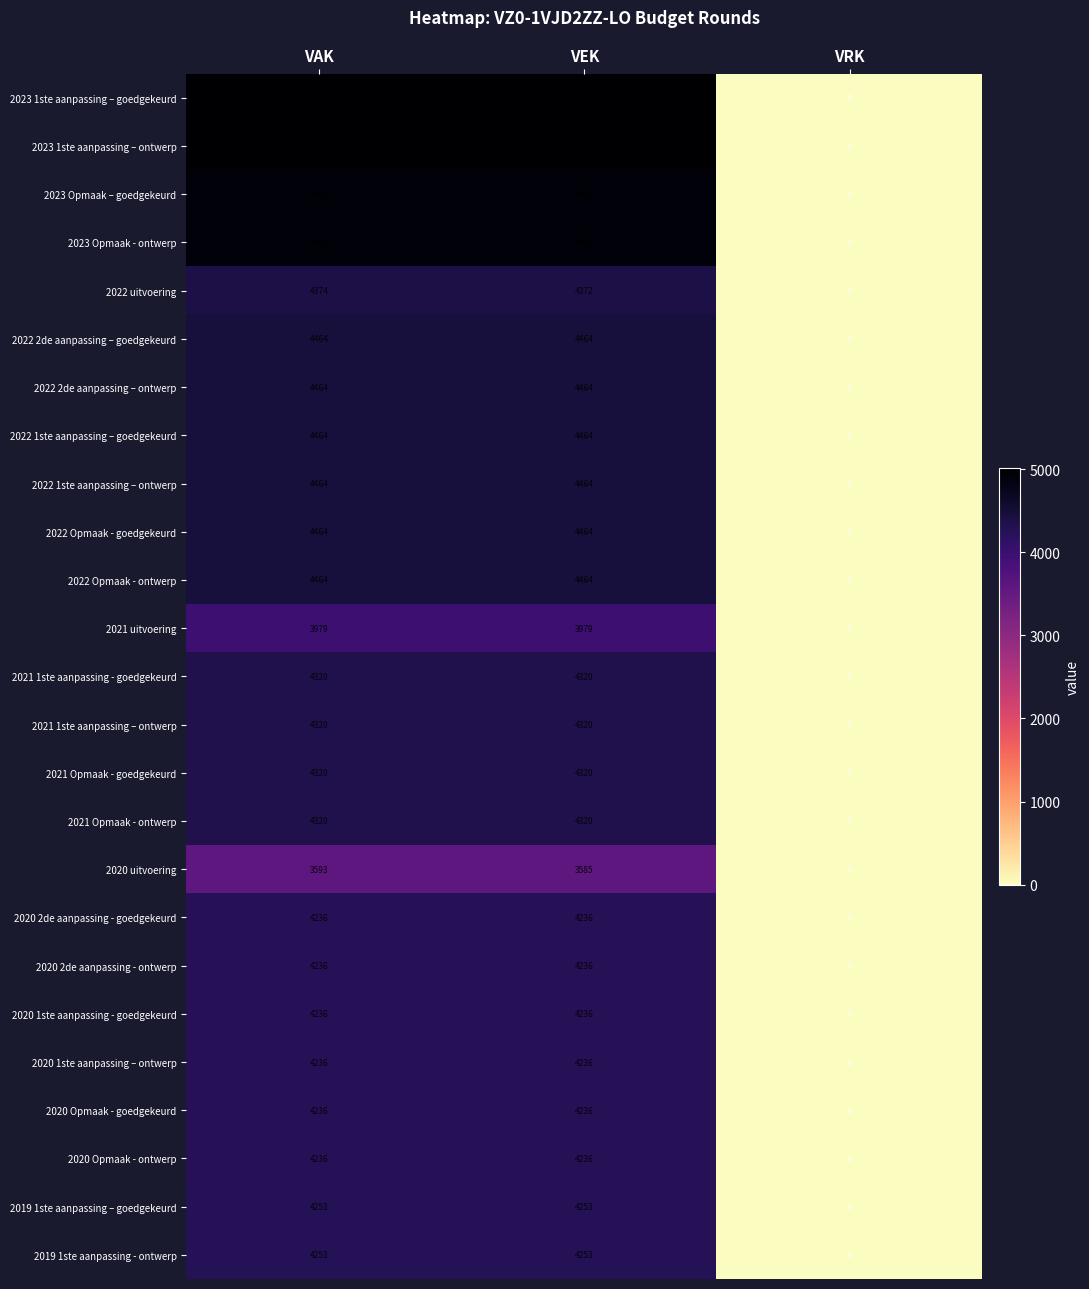

What is the difference between the highest and lowest values at VAK?

1421